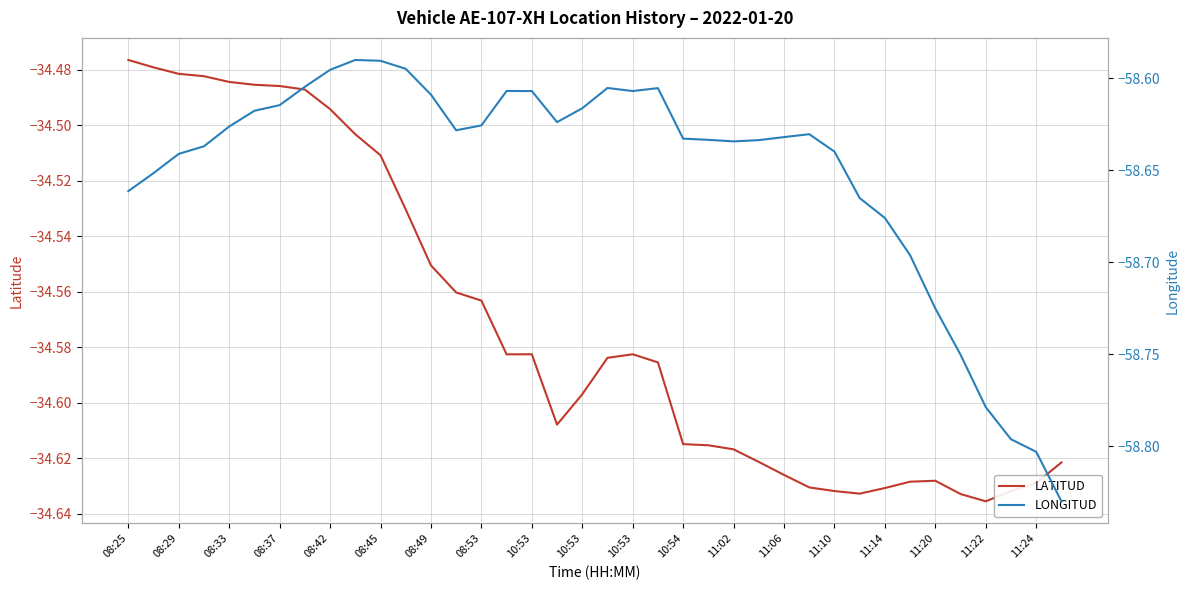

How many lines are shown in the chart?

2